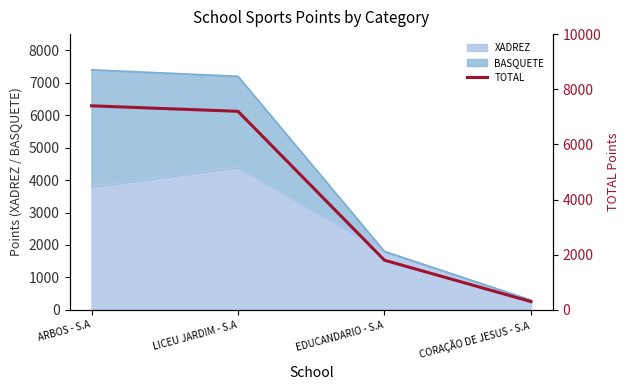

Which category has the lowest value across all series?

CORAÇÃO DE JESUS - S.A